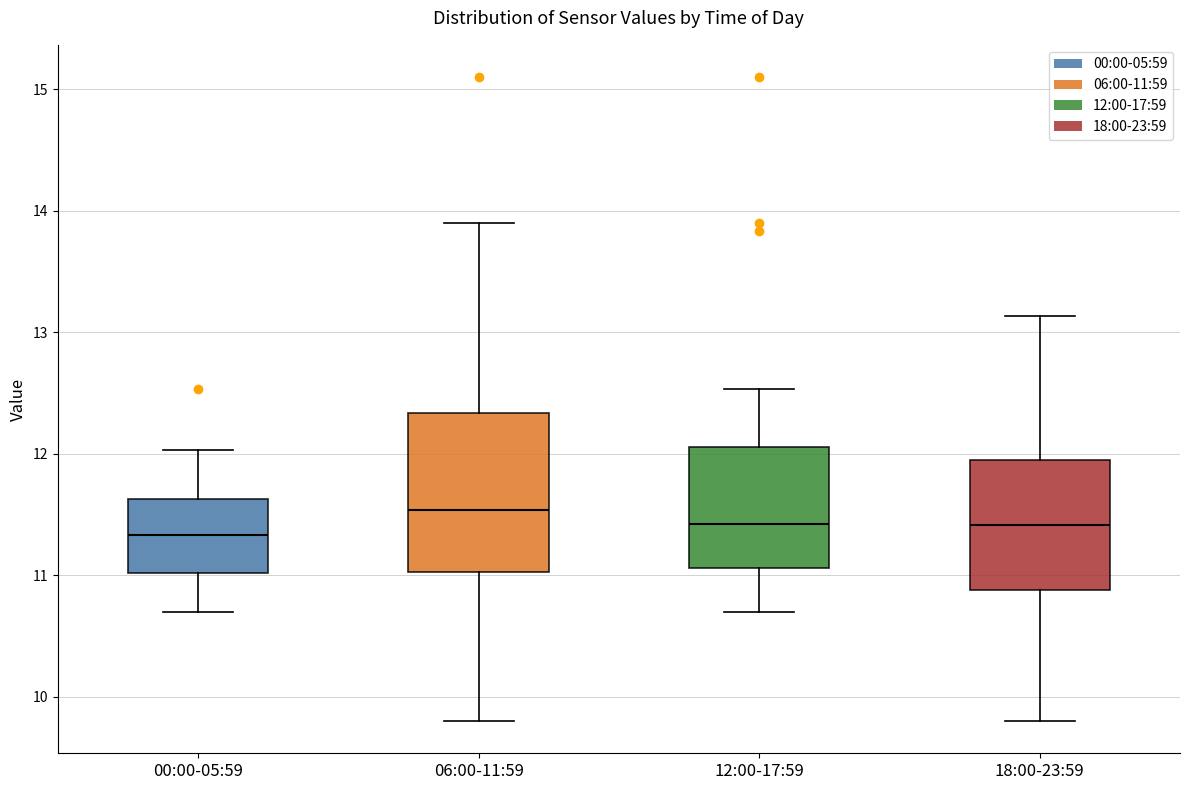

Reading left to right, transcribe this box plot: for each box, give where its median line is, the range the box spans, and where its two whiskers end, as read against the y-axis. The values are not printed on the chart, so give them approximately, as read against the axis.

00:00-05:59: median 11.3, box 11.0 to 11.6, whiskers 10.7 to 12.0
06:00-11:59: median 11.5, box 11.0 to 12.3, whiskers 9.8 to 13.9
12:00-17:59: median 11.4, box 11.1 to 12.1, whiskers 10.7 to 12.5
18:00-23:59: median 11.4, box 10.9 to 11.9, whiskers 9.8 to 13.1